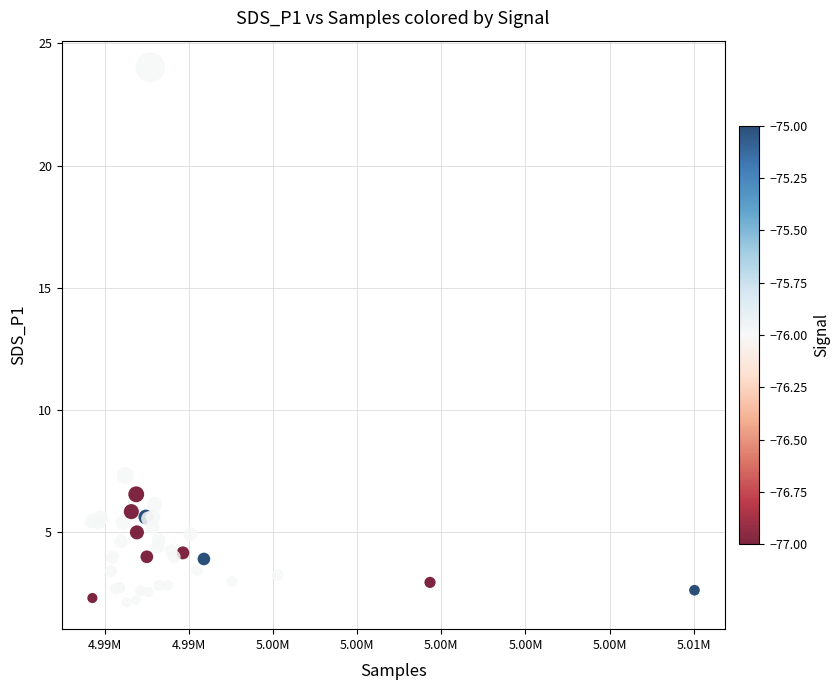

What Y value in the scatter plot is closest to 13?

7.3